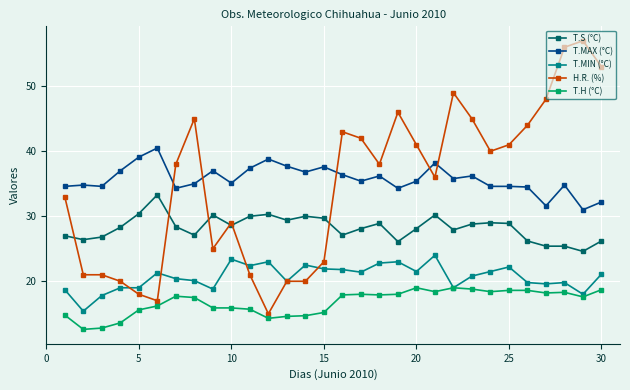

At how many categories does at least one series exceed 47?

5